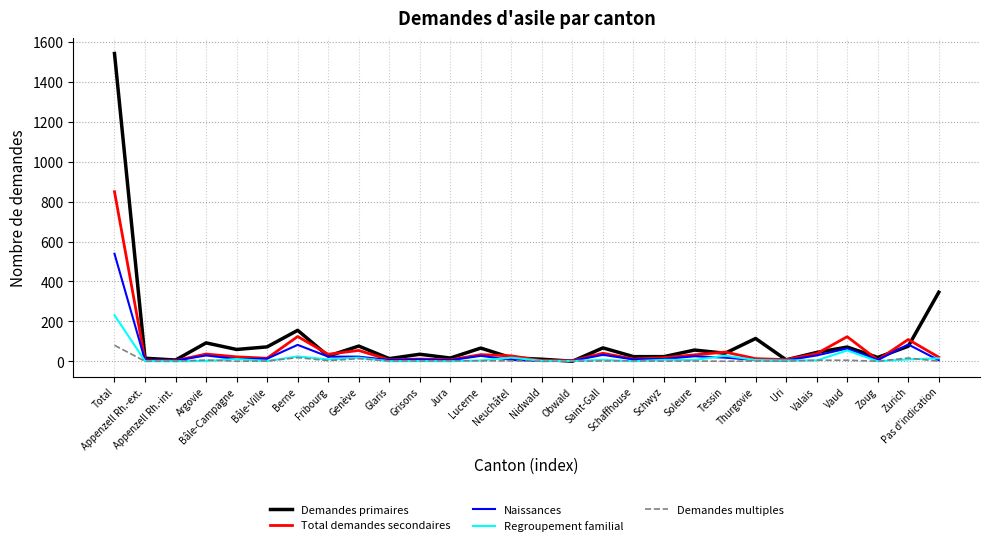

What is the approximate value of Demandes multiples at Berne?

18